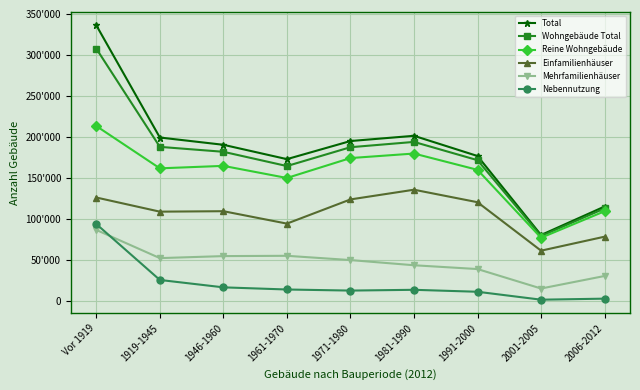

What is the smallest value displayed?

2123